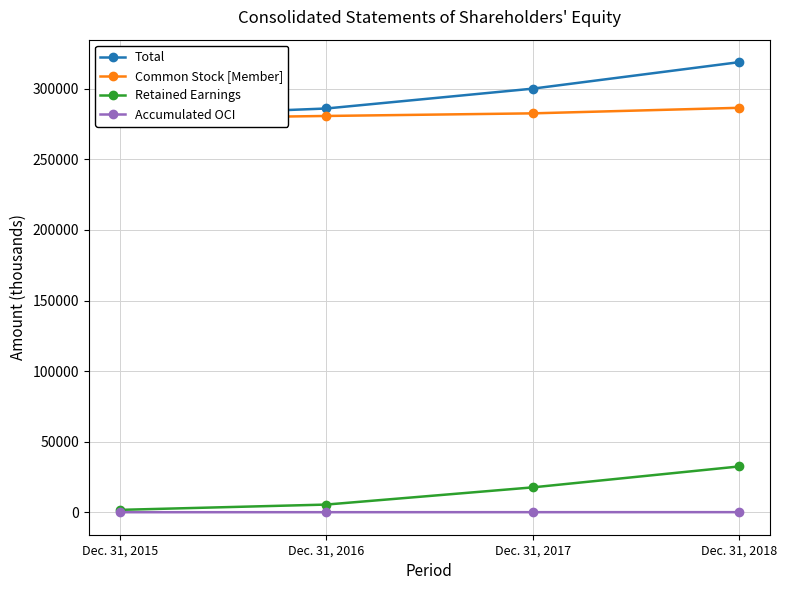

What is the average value of the Common Stock [Member] series?

282219